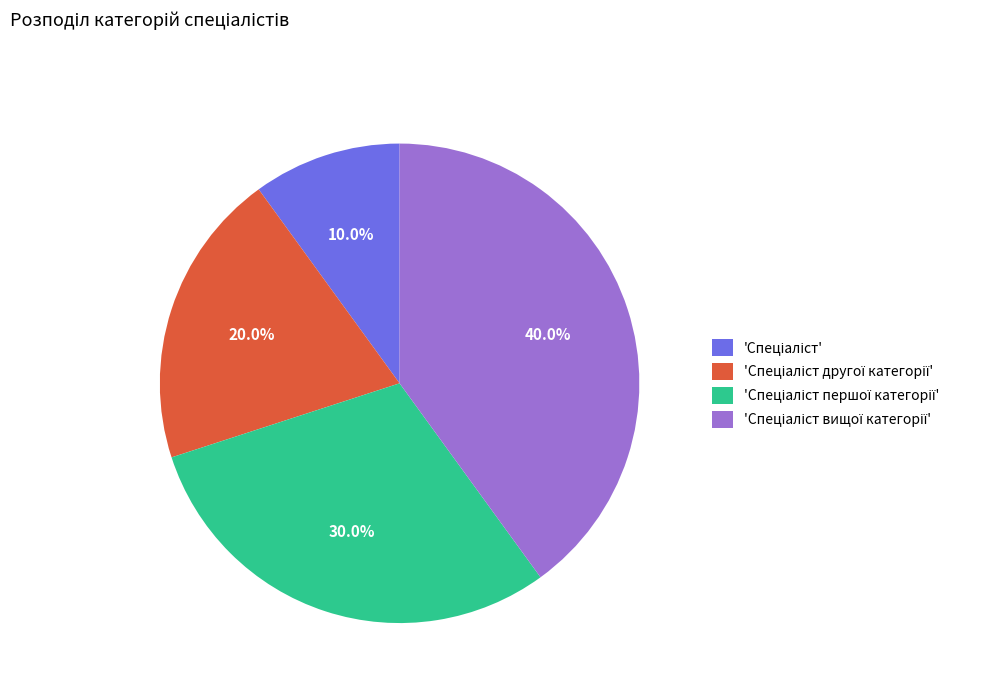

Is there any slice that represents more than half of the pie?

No